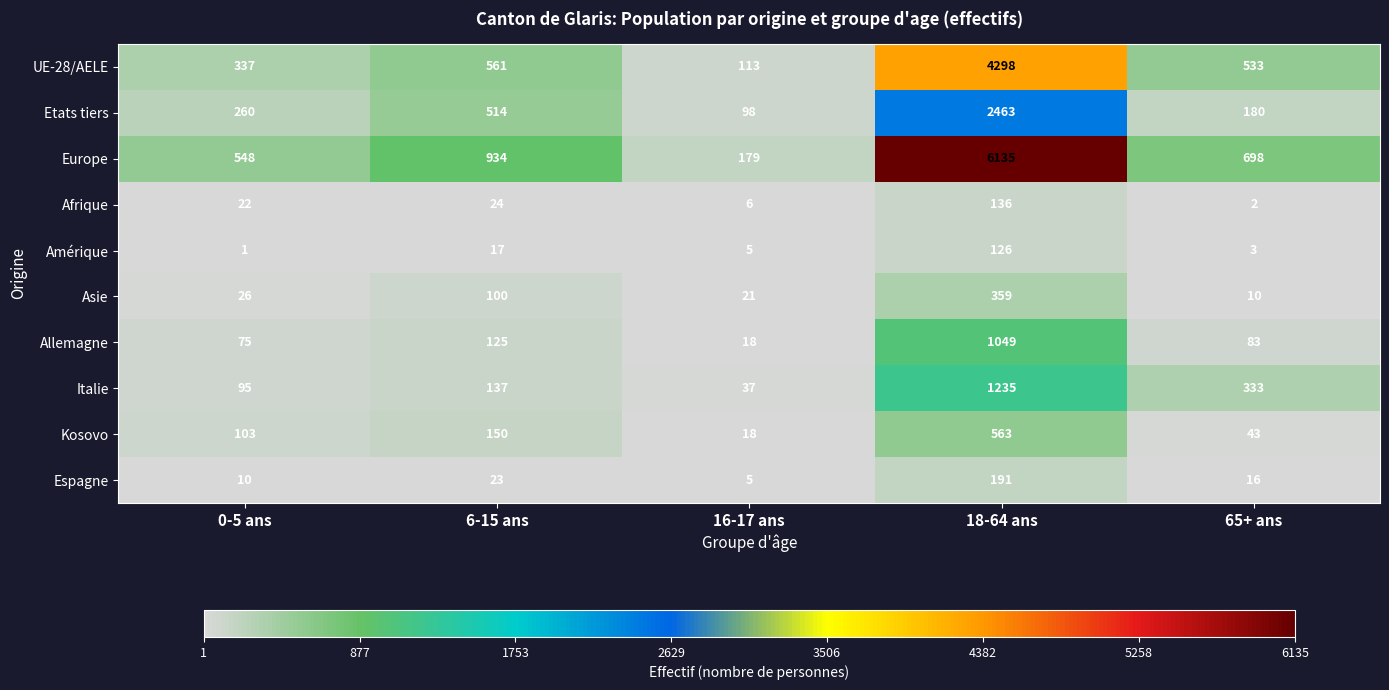

Is the value of Etats tiers at 65+ ans greater than the value of Espagne at 18-64 ans?

No